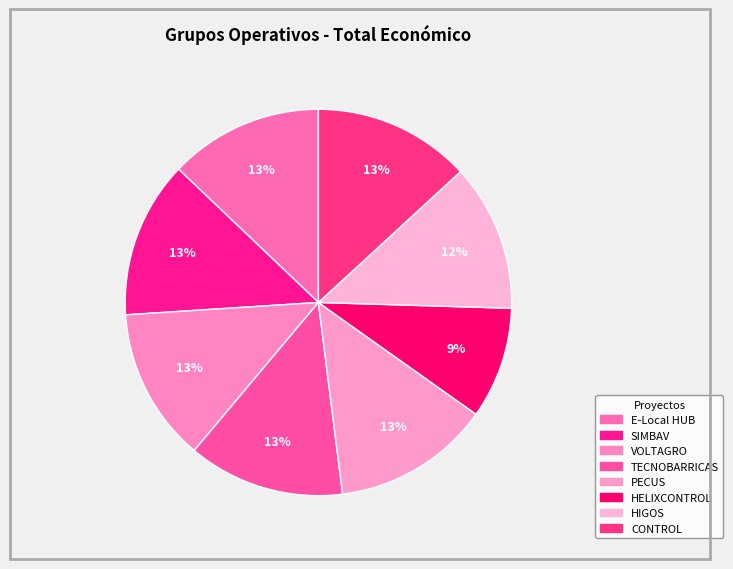

Is it true that E-Local HUB is 21% of the pie?

False